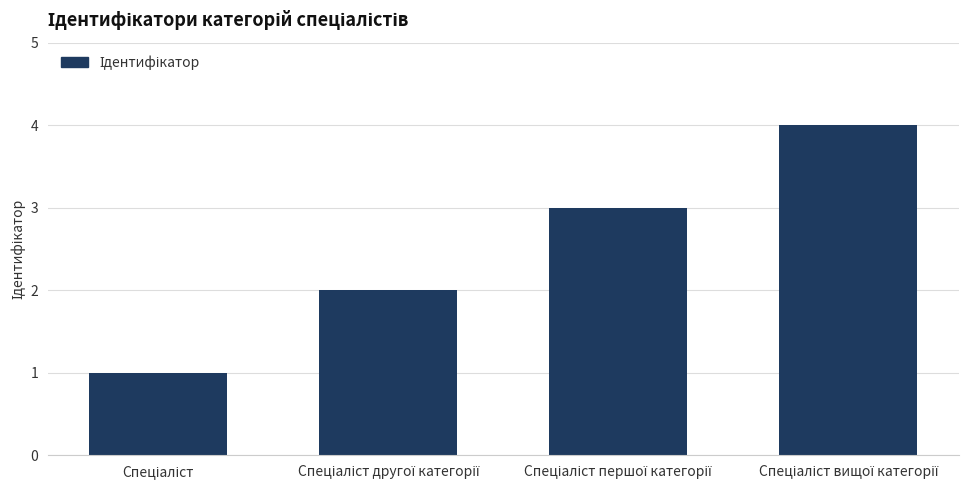

What is the sum of all values?

10